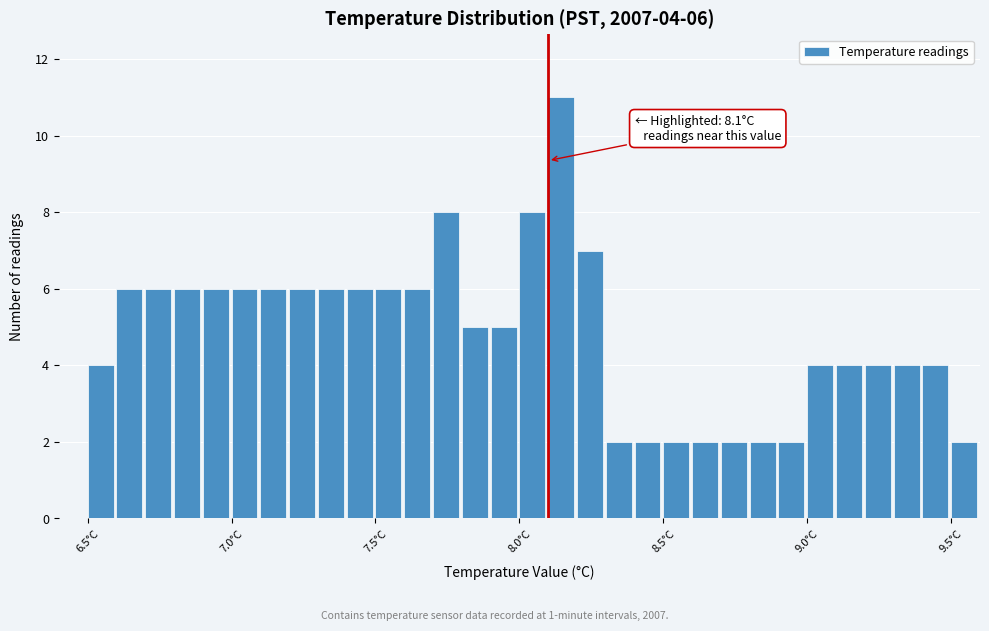

Read against the x-axis, roughly where is the centre of the tallest bar?

8.15